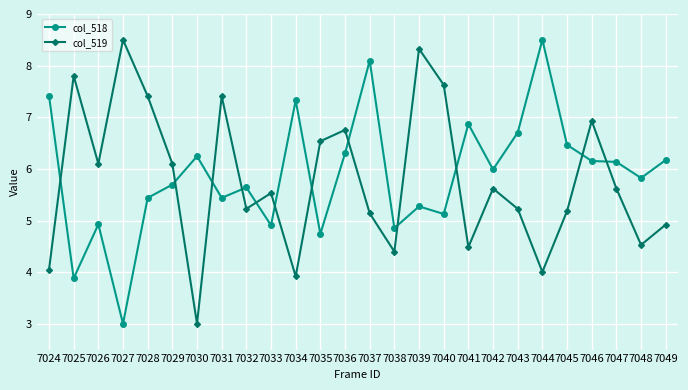

True or false: col_518 has a value of 3.3 at 7040.

False